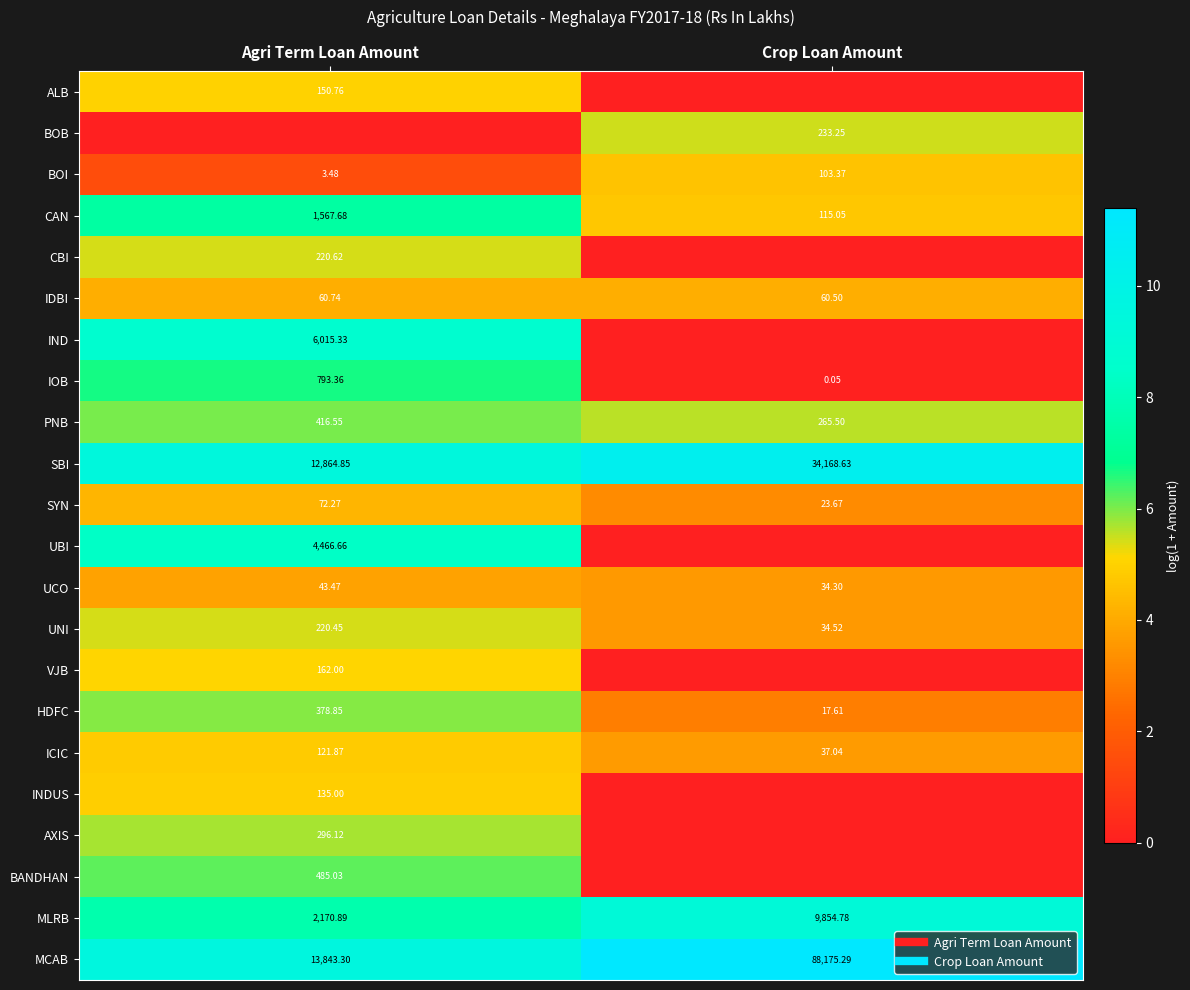

How many values in IND are above zero?

1